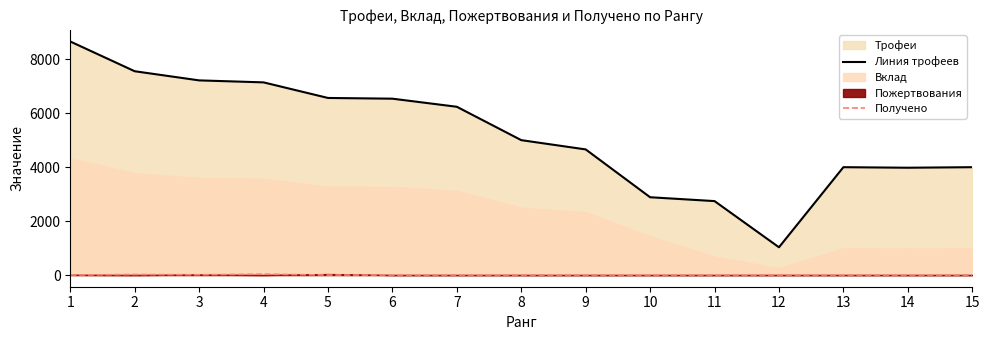

Is the value of Получено at 13 greater than the value of Линия трофеев at 11?

No